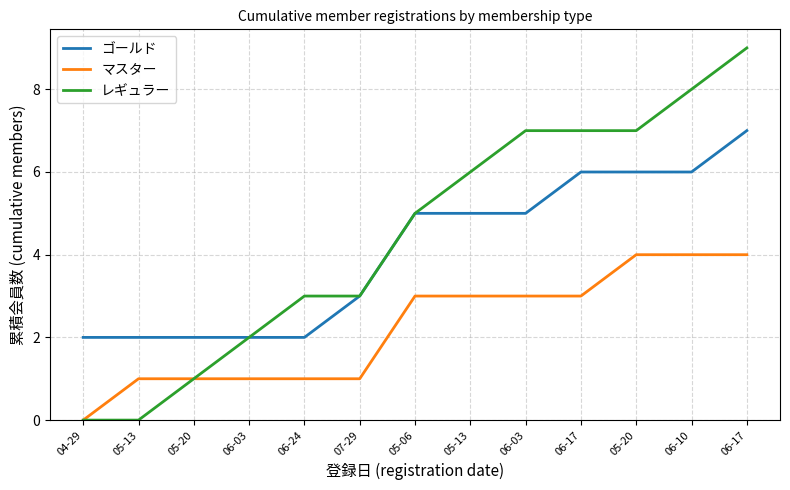

Reading left to right, list all the values displayed in this chart.

ゴールド: 2	2	2	2	2	3	5	5	5	6	6	6	7
マスター: 0	1	1	1	1	1	3	3	3	3	4	4	4
レギュラー: 0	0	1	2	3	3	5	6	7	7	7	8	9